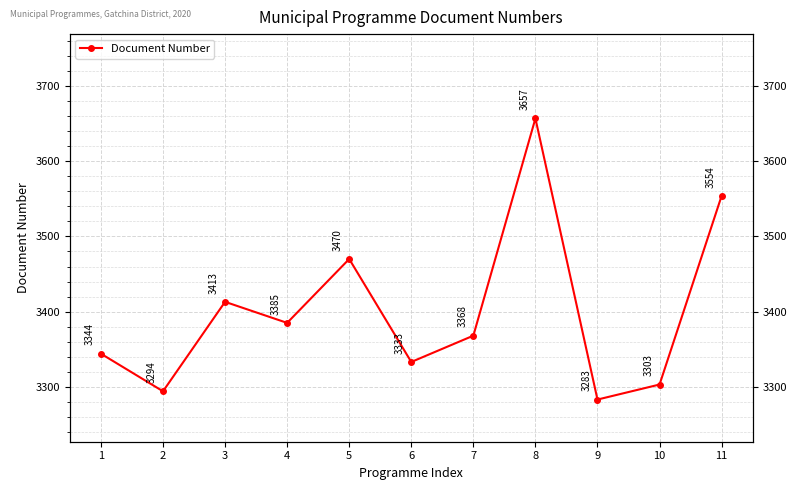

Reading left to right, extract all data points from this chart.

1=3344	2=3294	3=3413	4=3385	5=3470	6=3333	7=3368	8=3657	9=3283	10=3303	11=3554